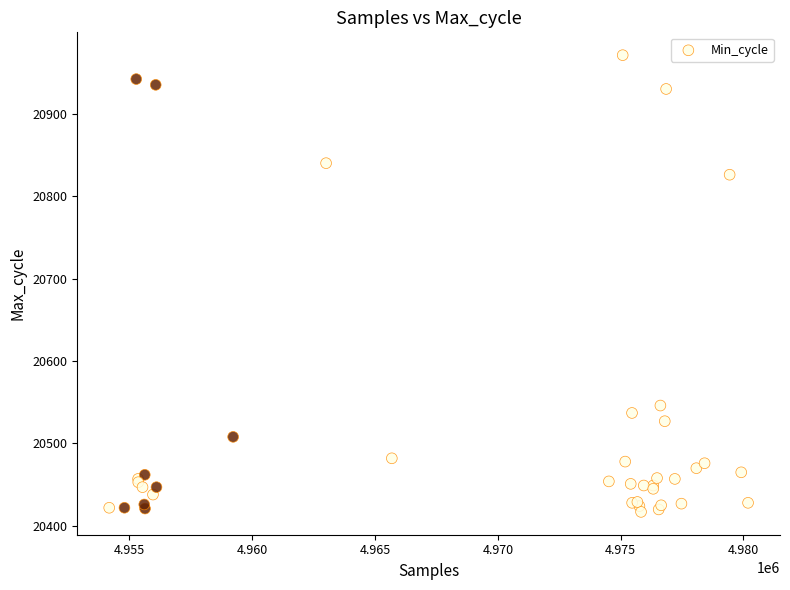

What Y value in the scatter plot is closest to 20694?

20826